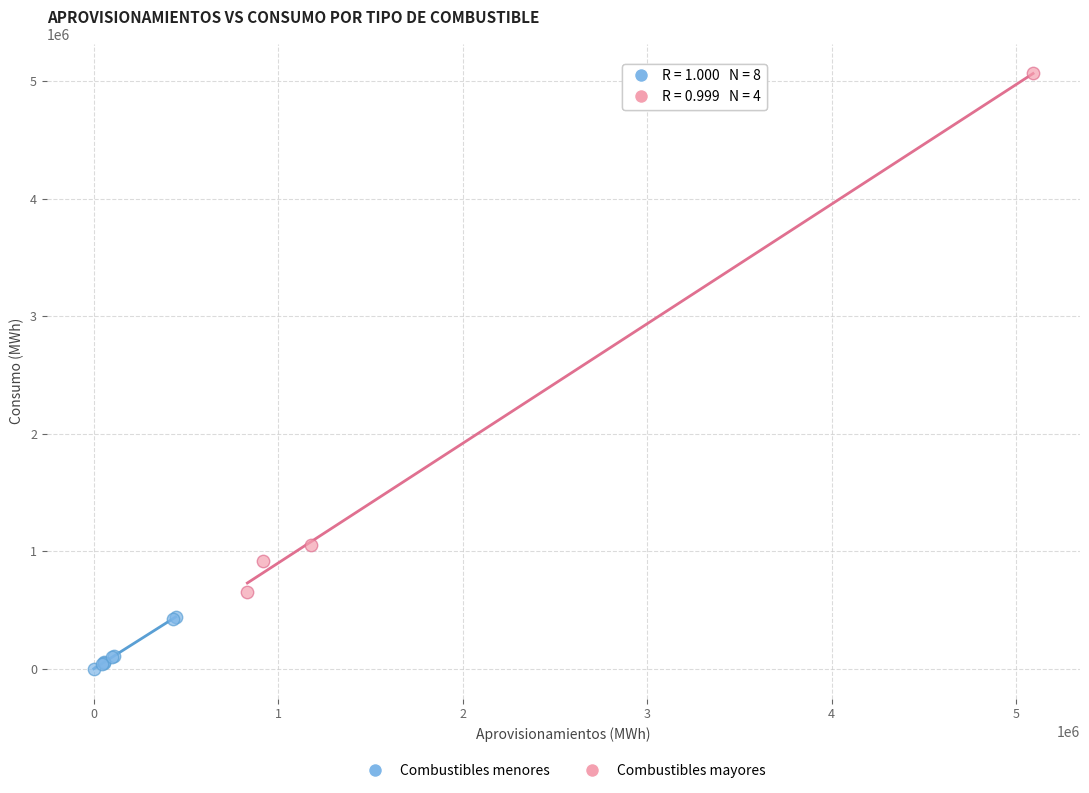

Which series reaches the maximum Y coordinate?

Combustibles mayores